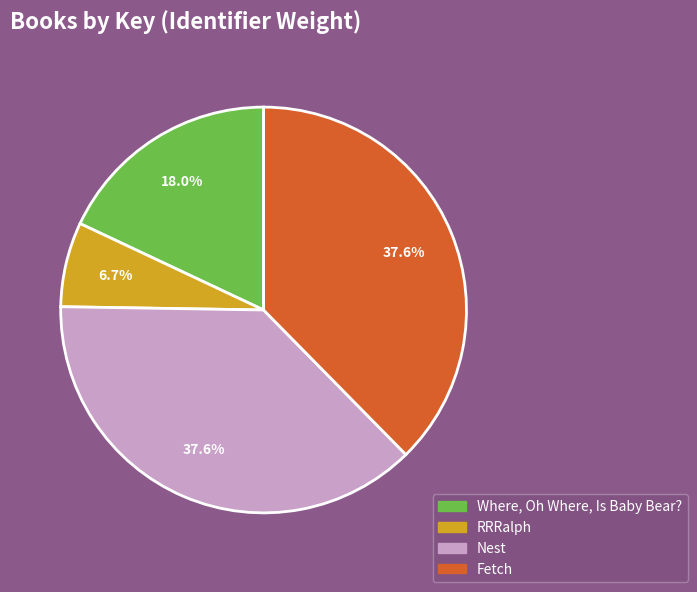

Does Where, Oh Where, Is Baby Bear? represent more than half of the total?

No